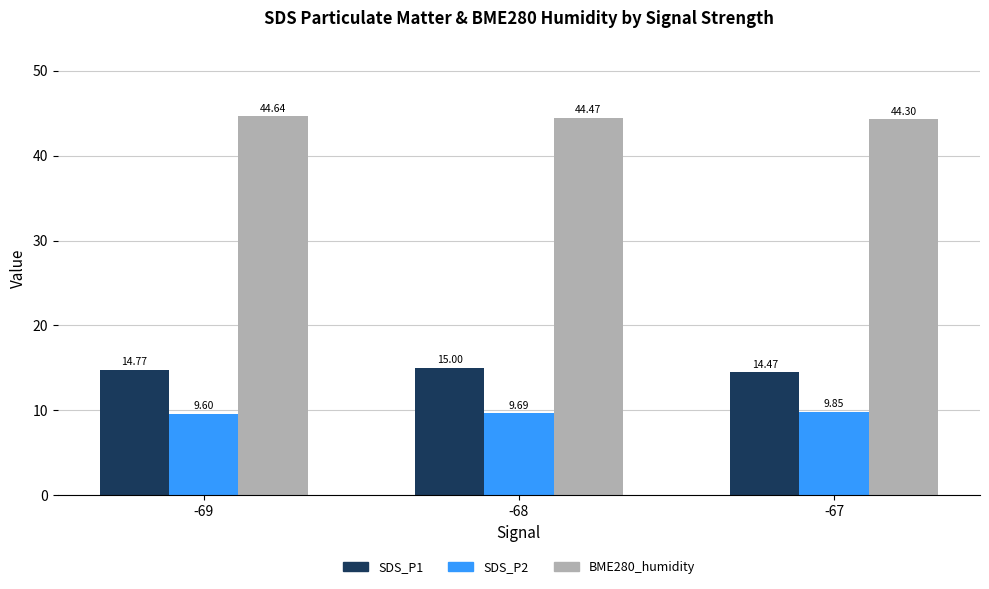

Rank the categories by SDS_P1 value from lowest to highest.

-67, -69, -68